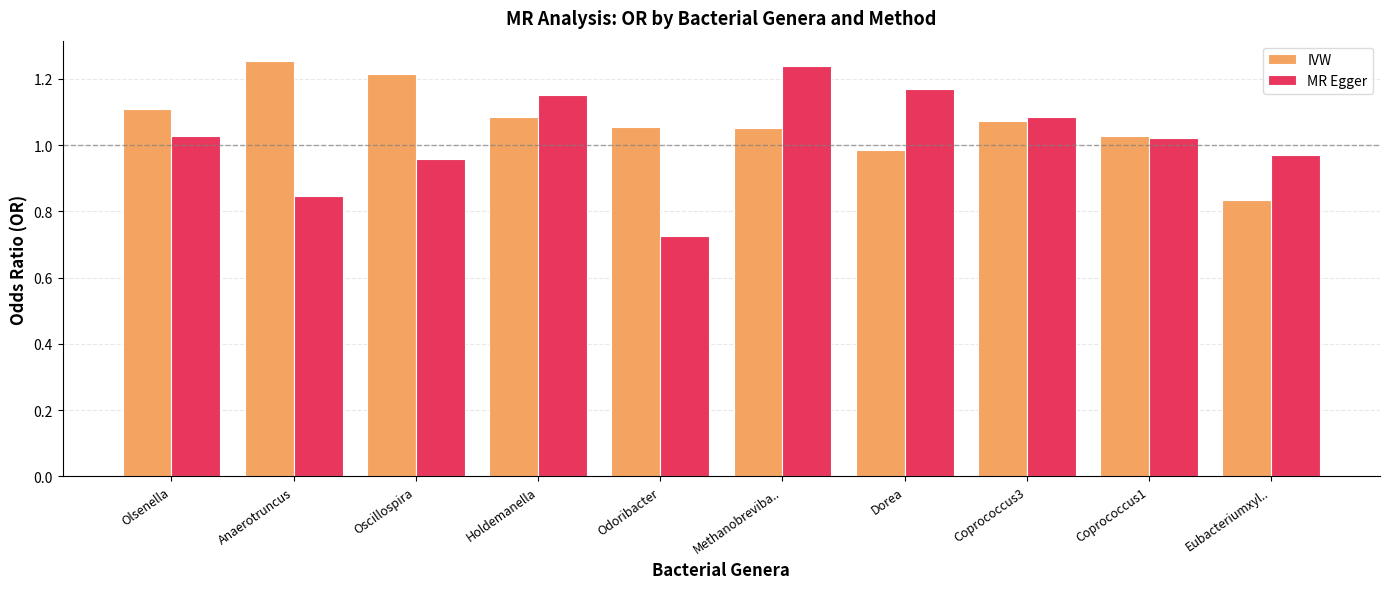

What are all the series names shown in the legend?

IVW, MR Egger